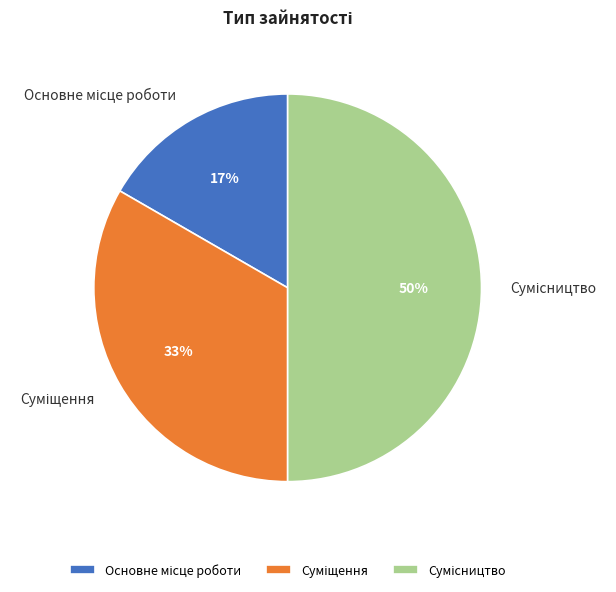

To the nearest percent, what is the average slice percentage?

33%